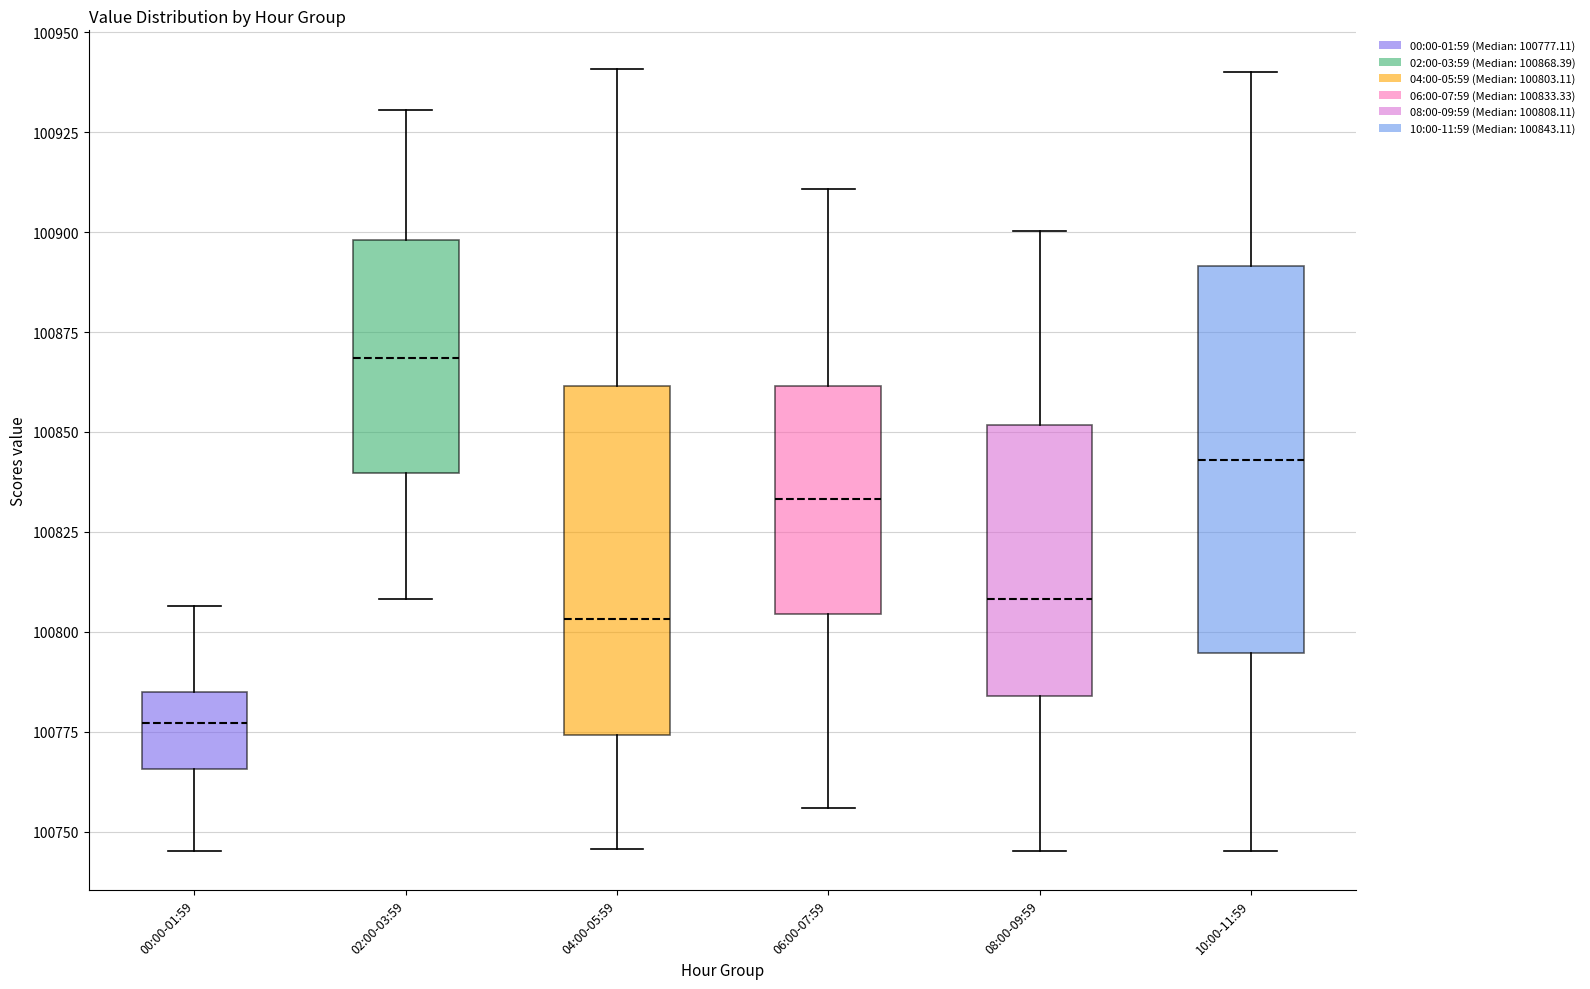

Which box has the lowest median line?

00:00-01:59